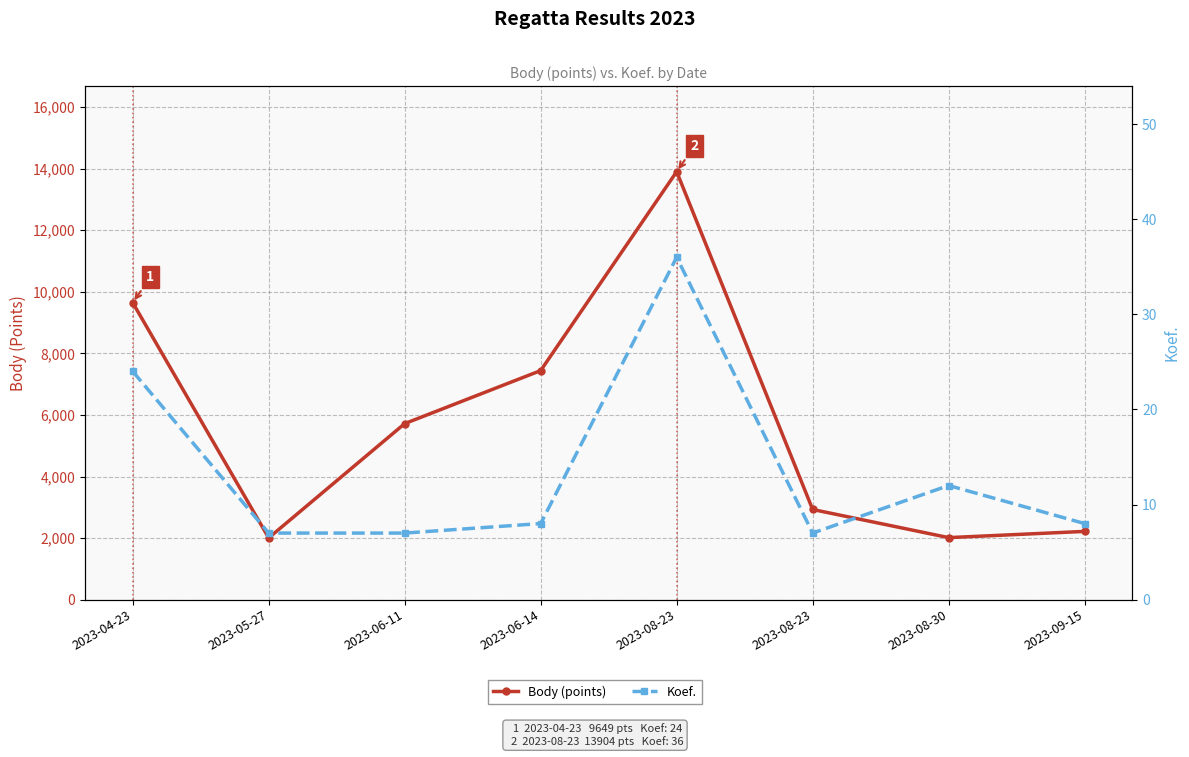

True or false: Body (points) and Koef. cross at least once.

False